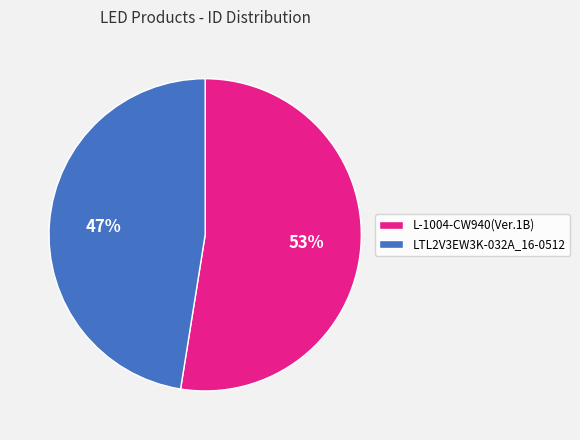

Which category has the biggest portion of the pie?

L-1004-CW940(Ver.1B)